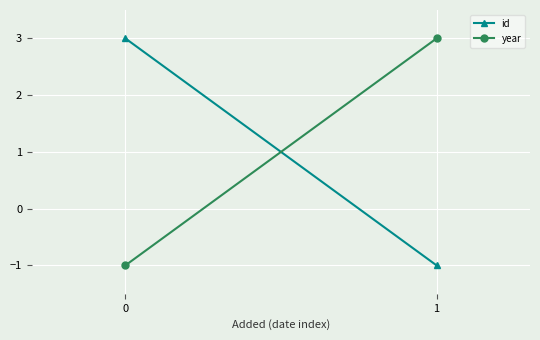

Reading left to right, what are all the values shown in this chart?

id: 0=3	1=-1
year: 0=-1	1=3